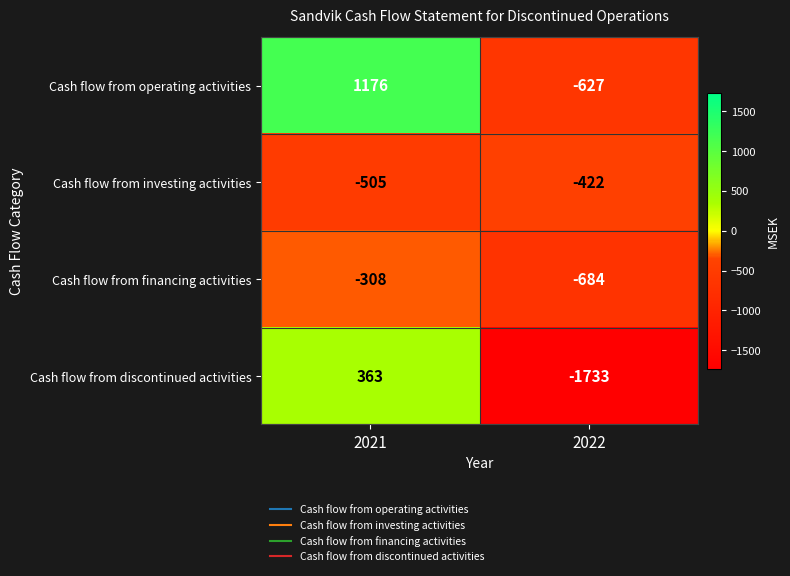

At 2021, list the series in order from smallest to largest.

Cash flow from investing activities, Cash flow from financing activities, Cash flow from discontinued activities, Cash flow from operating activities